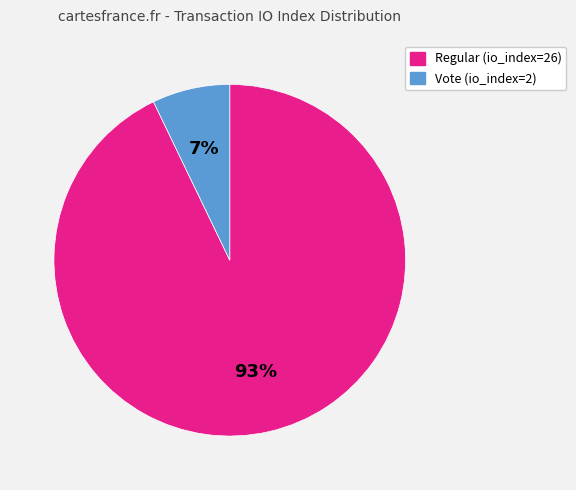

Which slice is the largest?

Regular (io_index=26)